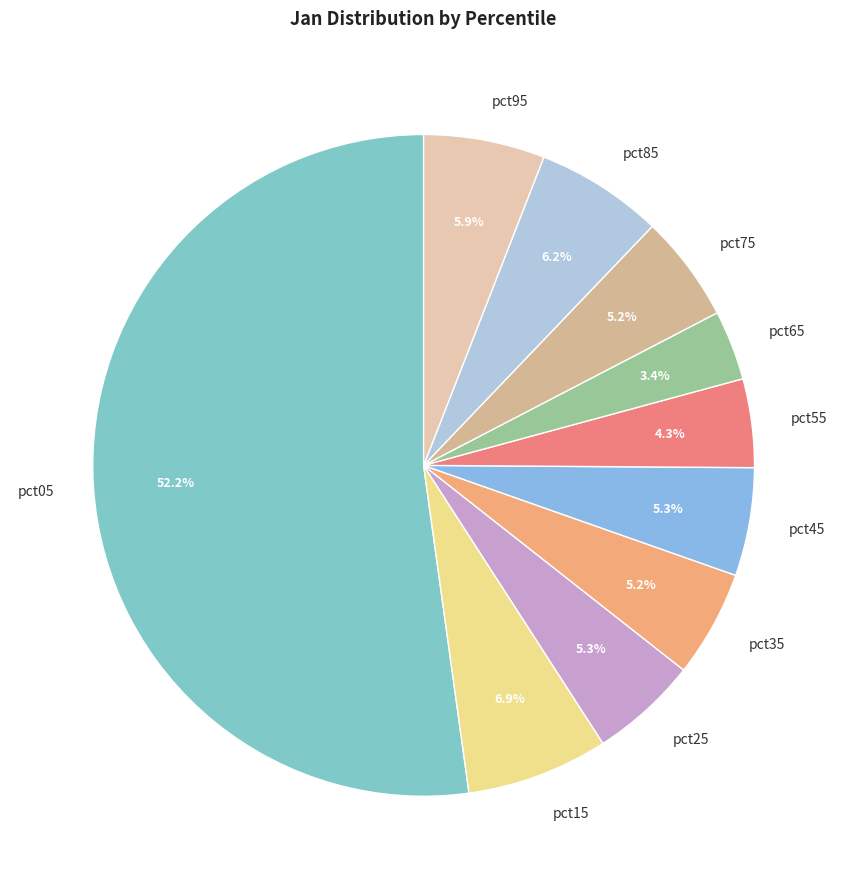

To the nearest percent, what percentage of the pie is pct55?

4%